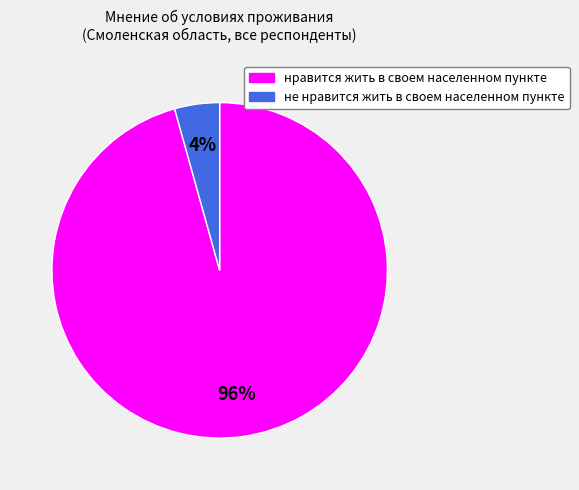

Combined, do не нравится жить в своем населенном пункте and нравится жить в своем населенном пункте account for over 50%?

Yes